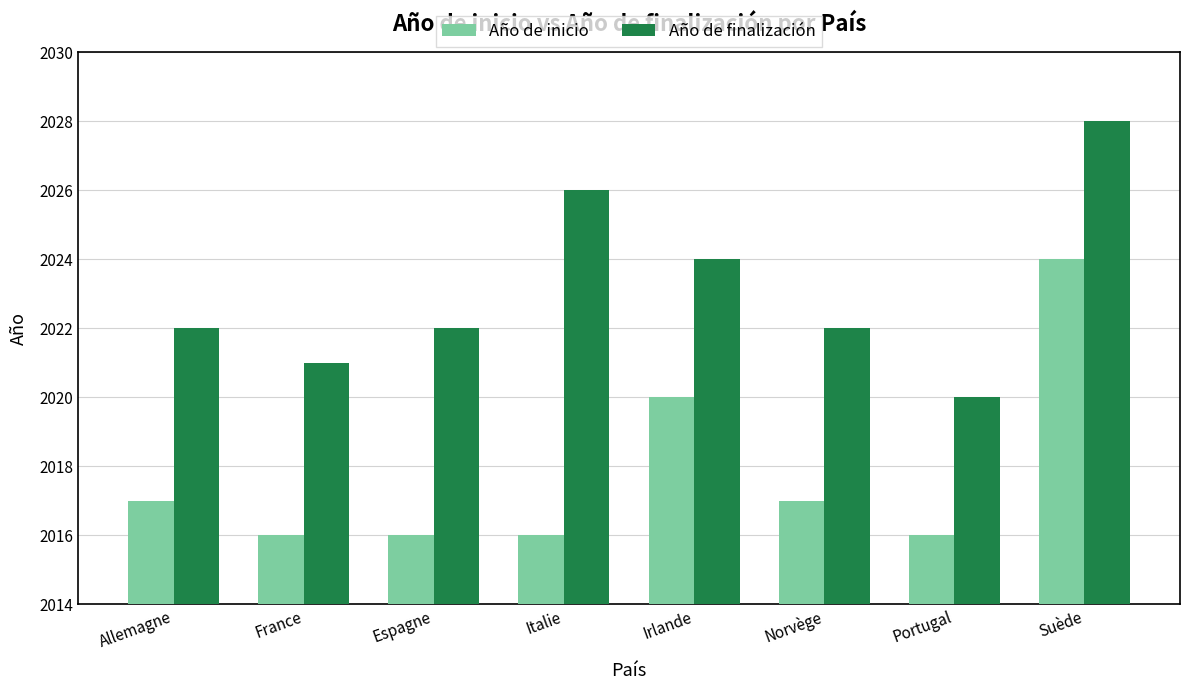

Count the Año de inicio values in the range 2016 to 2020.

7